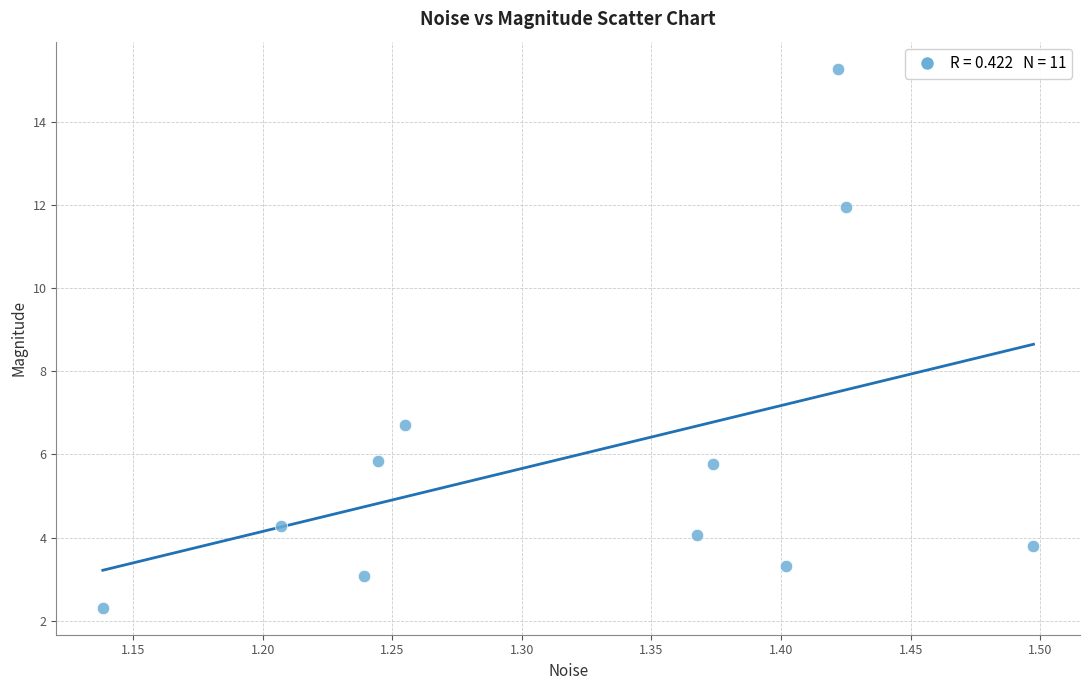

What is the average Y value?

6.0